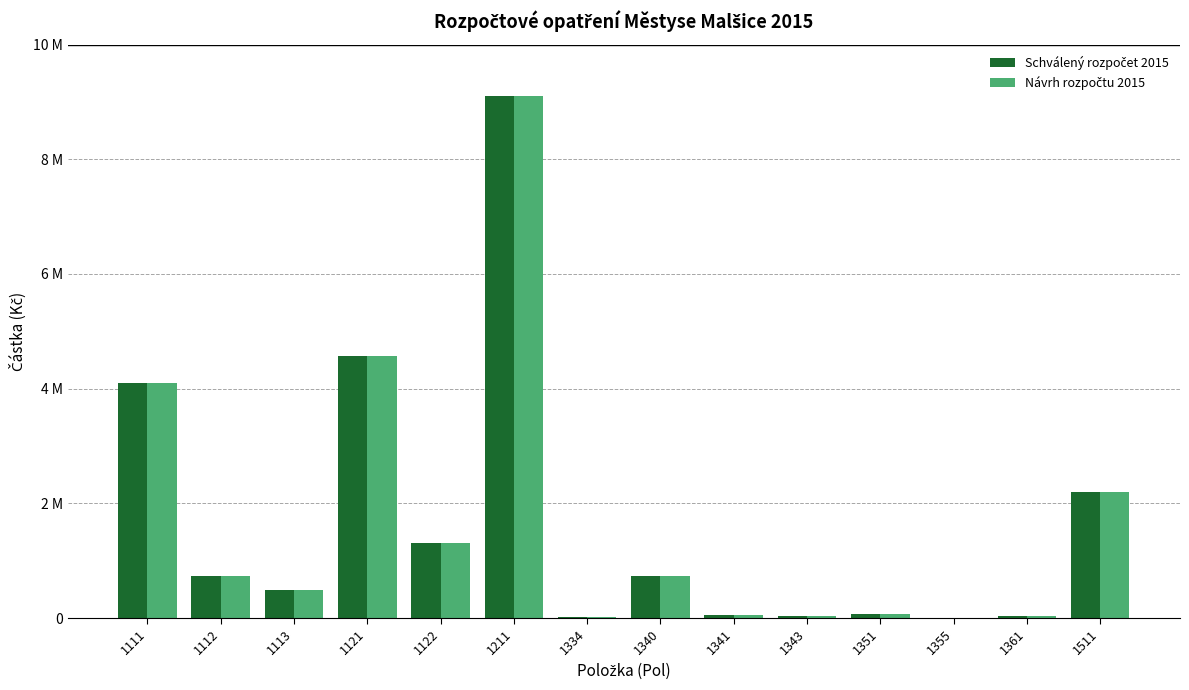

The value of Schválený rozpočet 2015 at 1111 is 4100000. True or false?

True